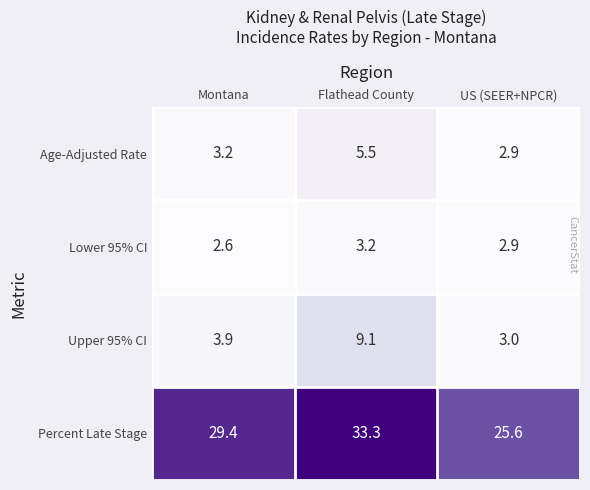

What is the total value across all series at Montana?

39.1